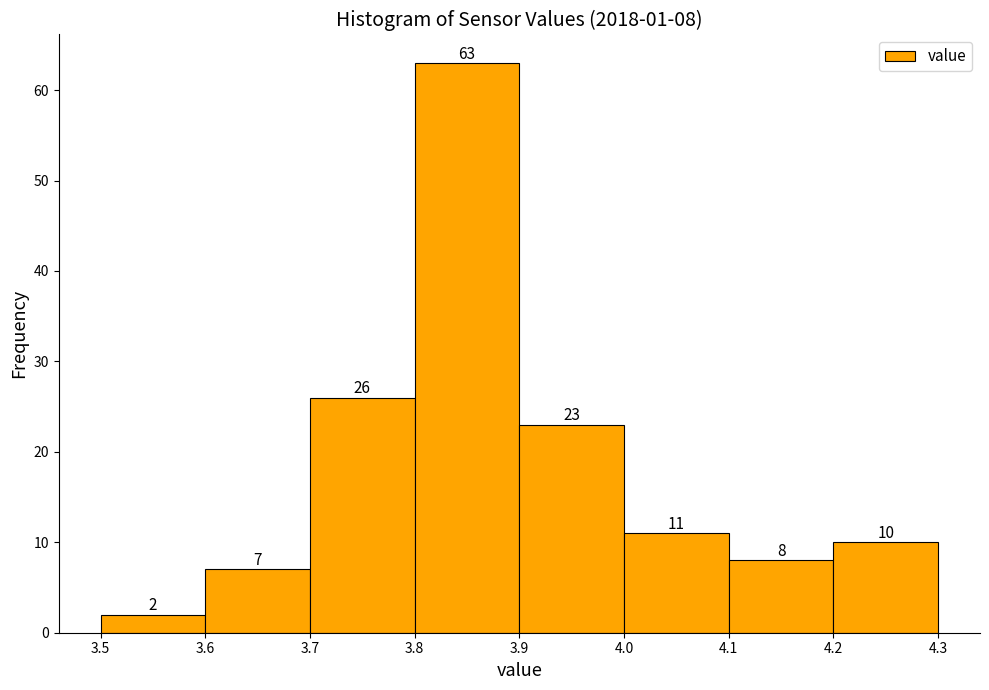

Over which range of the x-axis is the bar tallest?

3.8 to 3.9